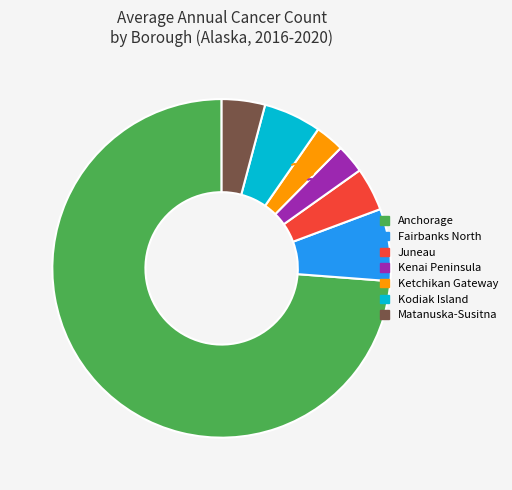

Is there any slice that represents more than half of the pie?

Yes